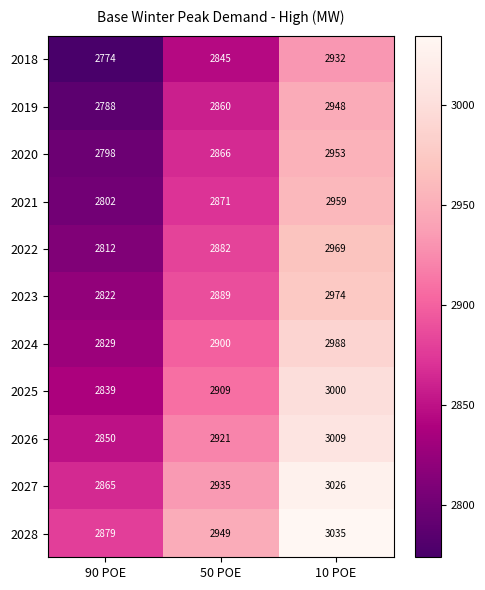

Rank the series by their maximum value, from lowest to highest.

2018, 2019, 2020, 2021, 2022, 2023, 2024, 2025, 2026, 2027, 2028